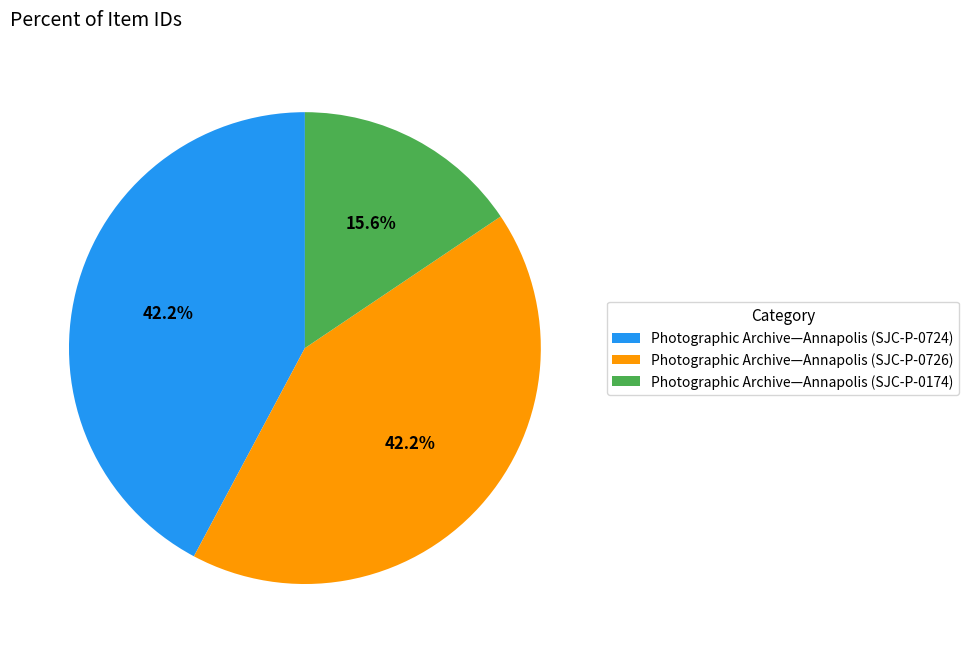

Does Photographic Archive—Annapolis (SJC-P-0174) account for over 50% of the chart?

No